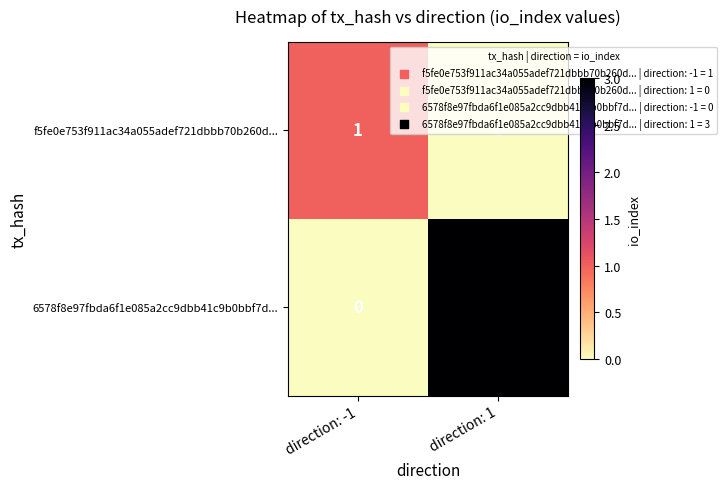

The value of 6578f8e97fbda6f1e085a2cc9dbb41c9b0bbf7d... at direction: 1 is 3. True or false?

True